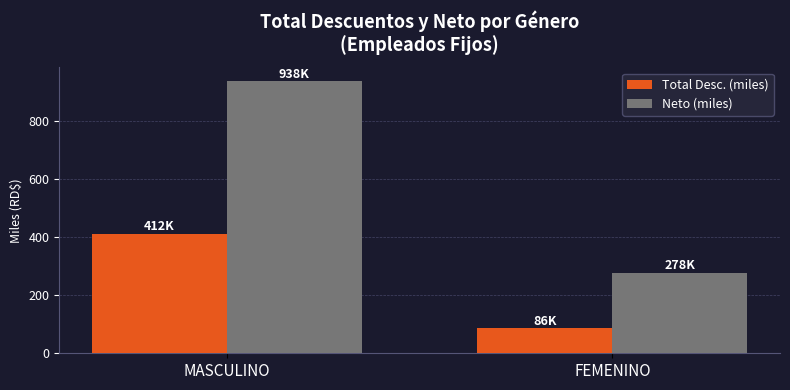

What is the maximum value shown in the chart?

937.5